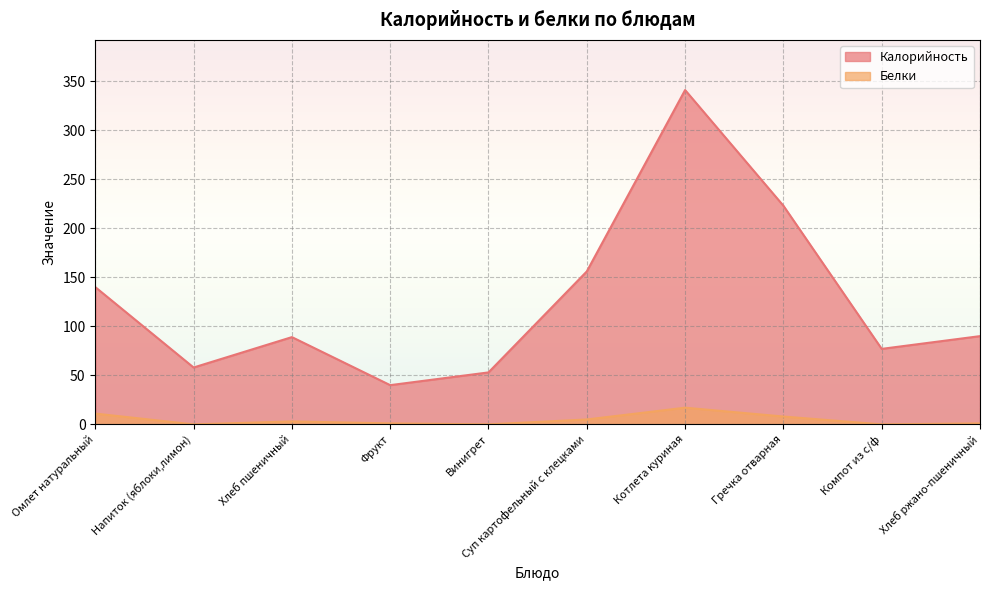

Reading left to right, transcribe all the data shown in this chart.

Калорийность: Омлет натуральный=140	Напиток (яблоки,лимон)=58	Хлеб пшеничный=89	Фрукт=40	Винигрет=53	Суп картофельный с клецками=156	Котлета куриная=341	Гречка отварная=223	Компот из с/ф=77	Хлеб ржано-пшеничный=90
Белки: Омлет натуральный=11	Напиток (яблоки,лимон)=0	Хлеб пшеничный=3	Фрукт=1	Винигрет=0	Суп картофельный с клецками=5	Котлета куриная=17	Гречка отварная=8	Компот из с/ф=0	Хлеб ржано-пшеничный=1